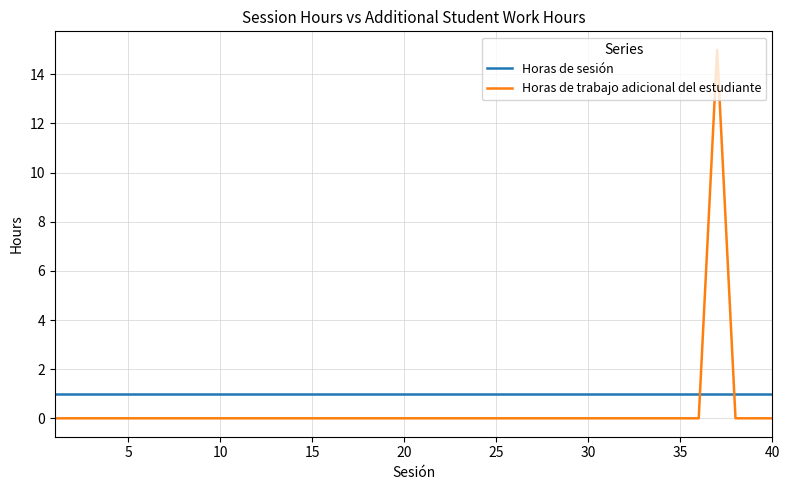

True or false: Horas de trabajo adicional del estudiante and Horas de sesión cross at least once.

True